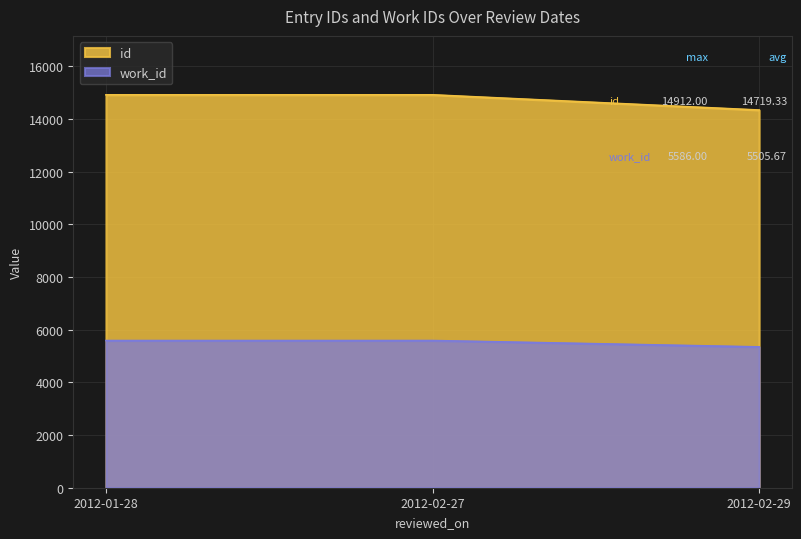

What is the lowest value of the work_id series?

5345